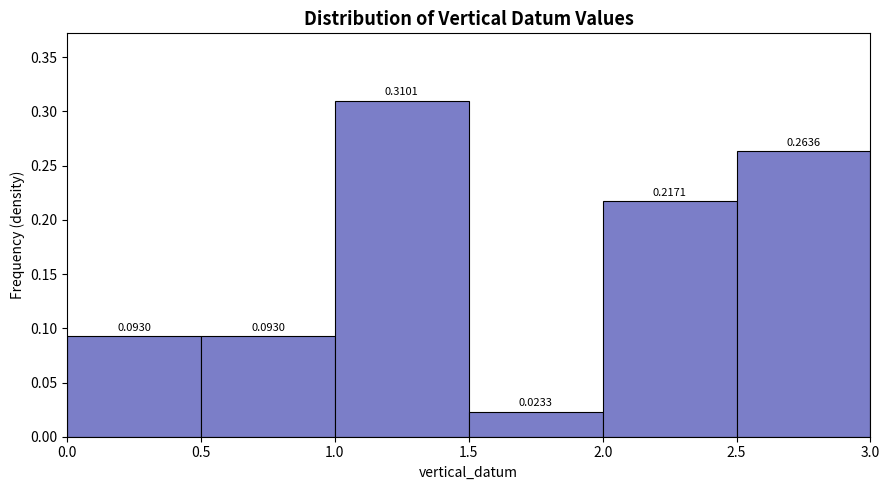

Over which range of the x-axis is the bar tallest?

1.0 to 1.5